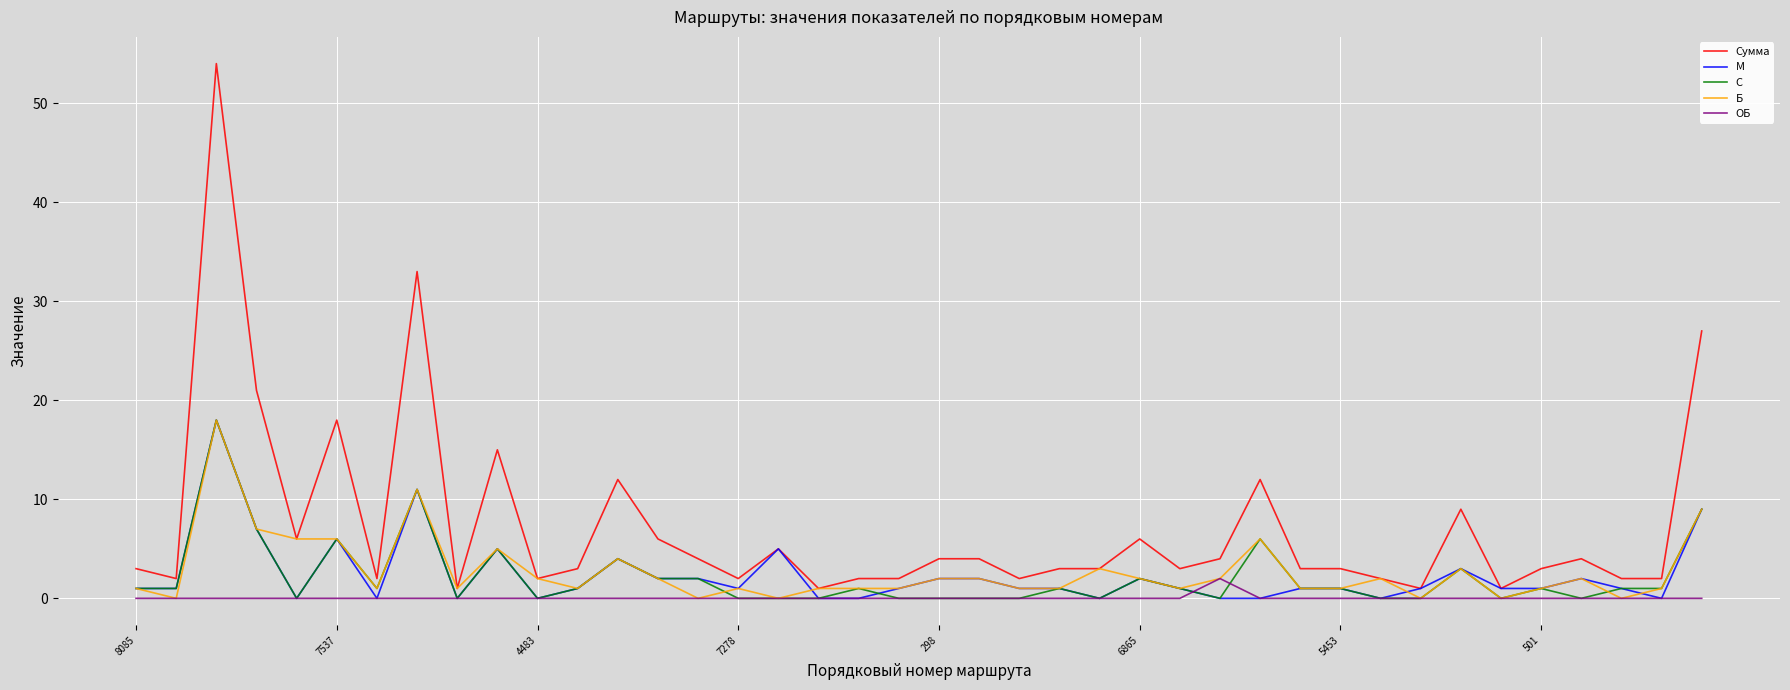

Which series has the largest total across all categories?

Сумма